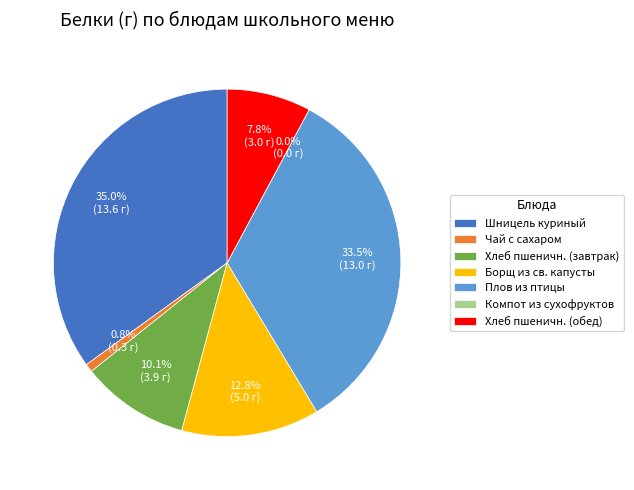

How much of the chart is everything except Борщ из свежей капусты?

87.2%